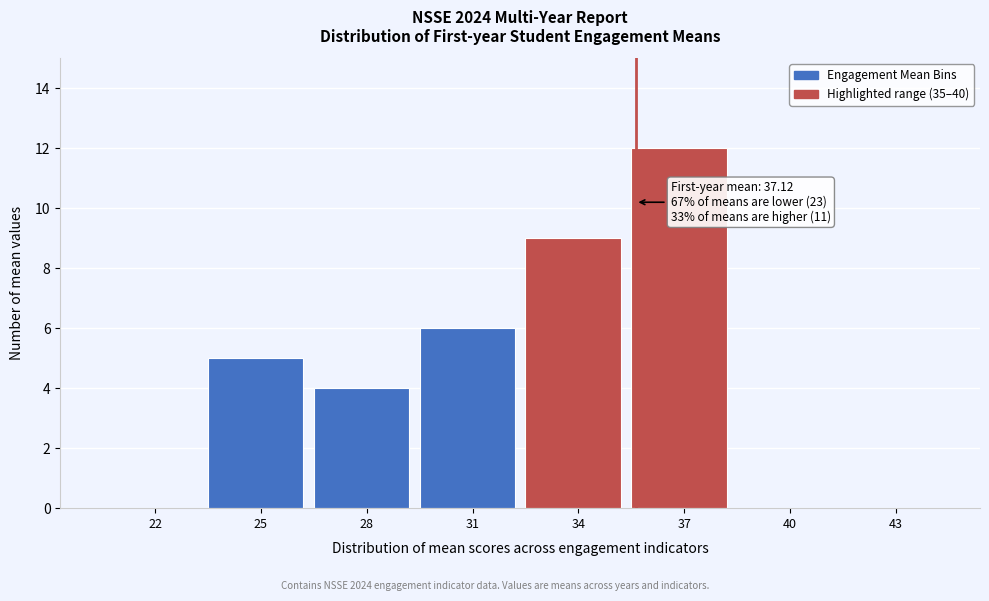

Reading left to right, transcribe all the data shown in this chart.

22=0	25=5	28=4	31=6	34=9	37=12	40=0	43=0